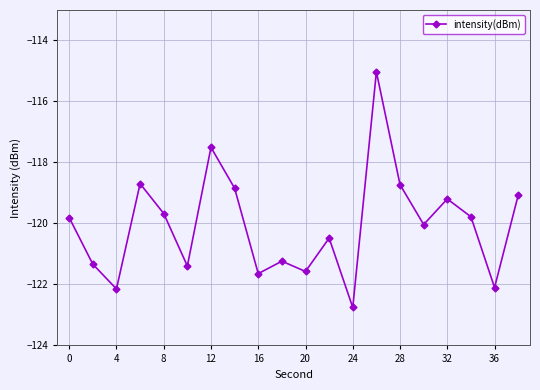

What is the value of the 7th point from the left?

-117.5